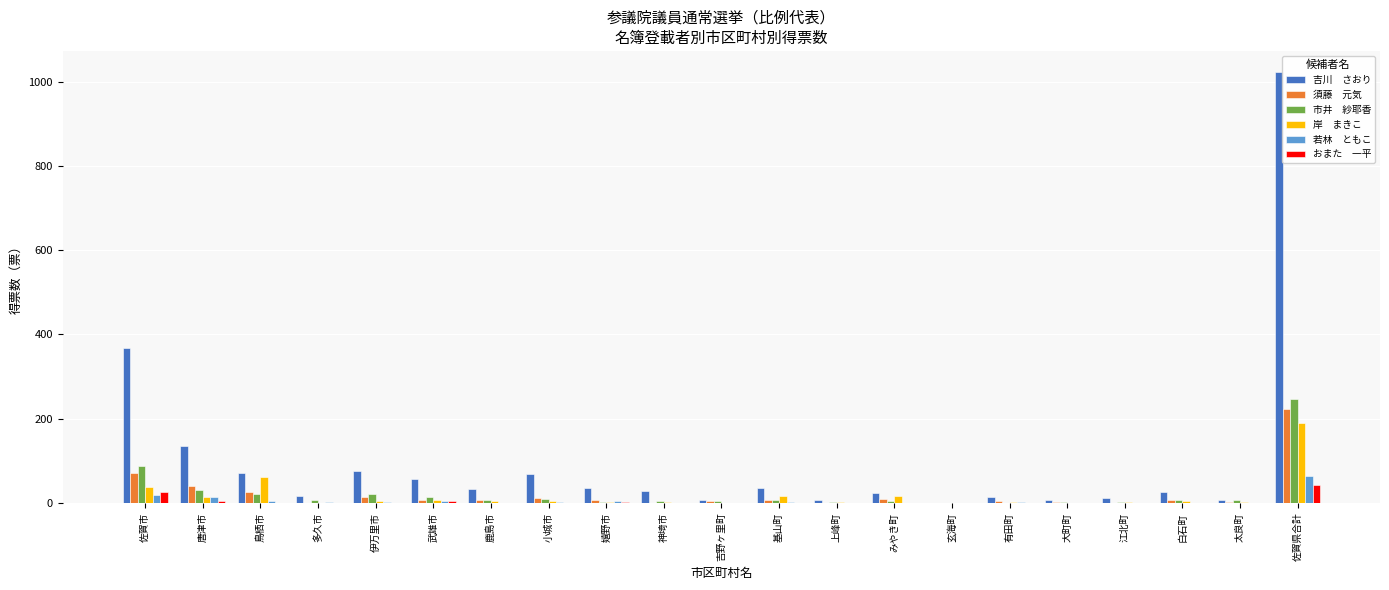

At which category is the sum across all series the highest?

佐賀県合計